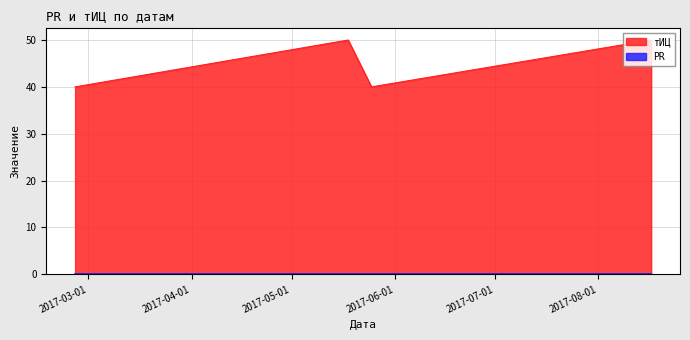

Where is the data nearest to the value 45?

2017-02-25